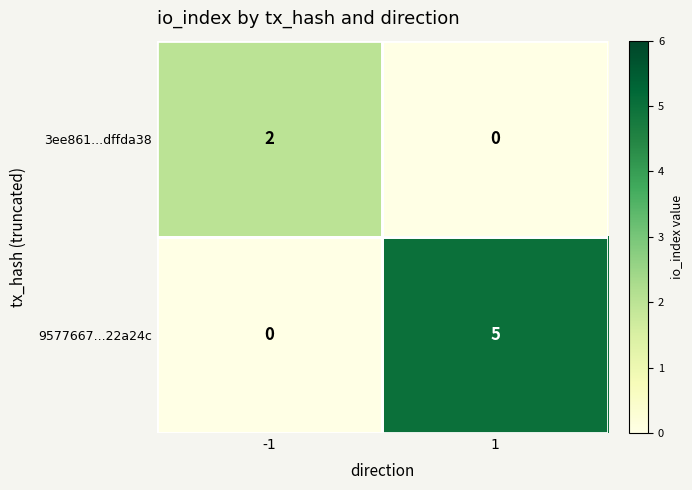

Is it true that 3ee861...dffda38 equals 2 at -1?

True